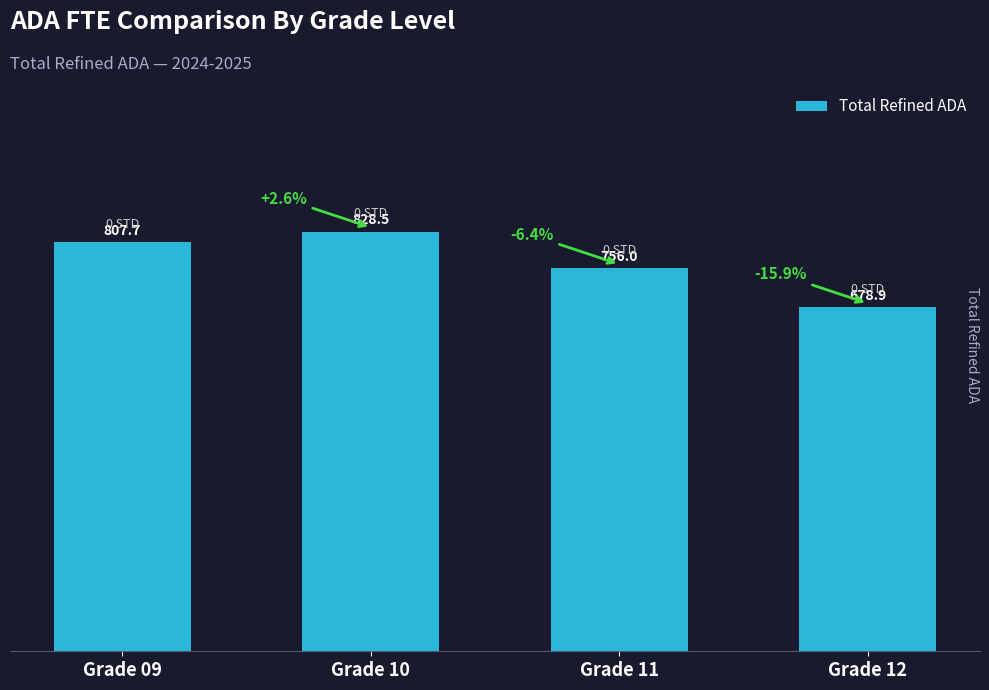

Which category has the lowest value across all series?

Grade 12